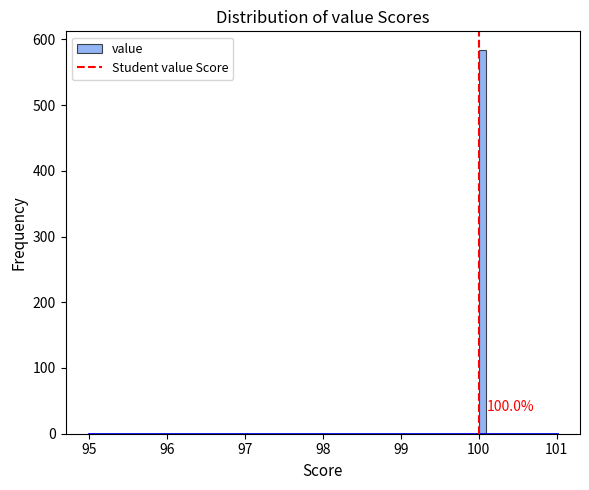

Around what value on the x-axis is the tallest bar? Give the approximate position of its centre, as read against the axis.

100.1